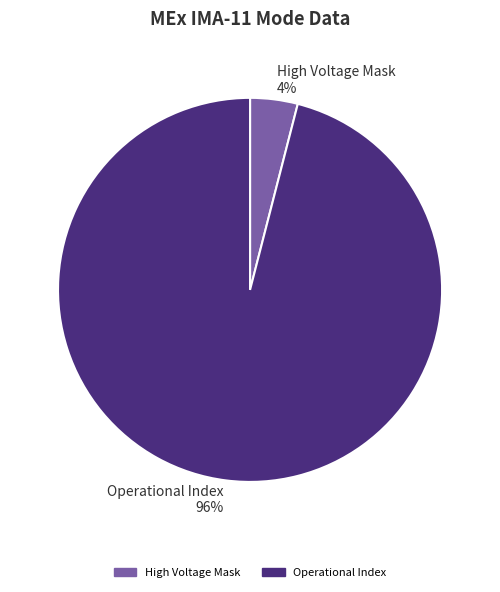

To the nearest percent, what is the difference between the largest and smallest slice percentages?

92%